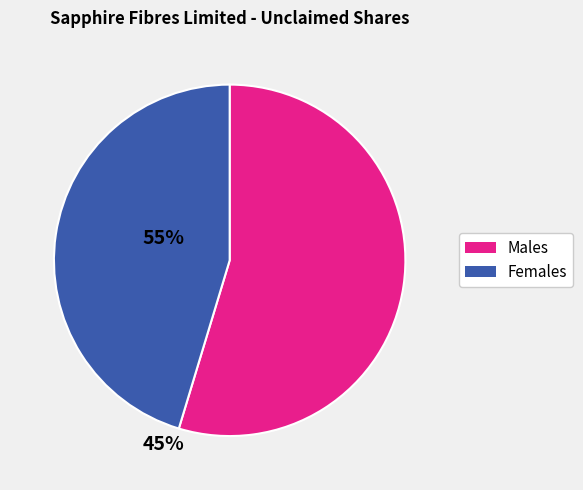

How many segments does this pie chart have?

2